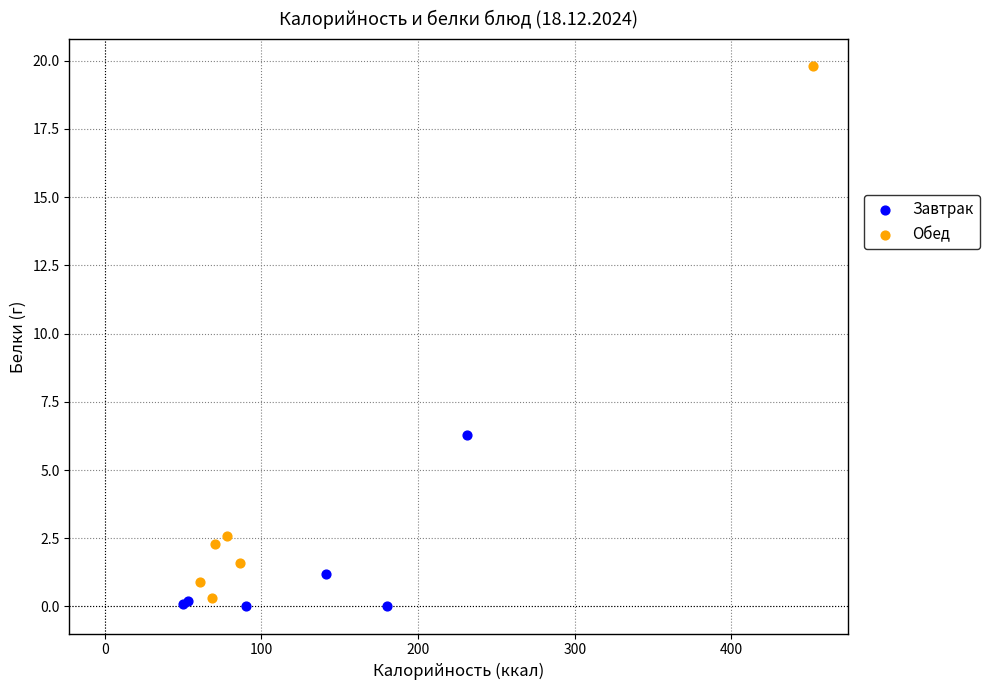

What are all the series names shown in the legend?

Завтрак, Обед